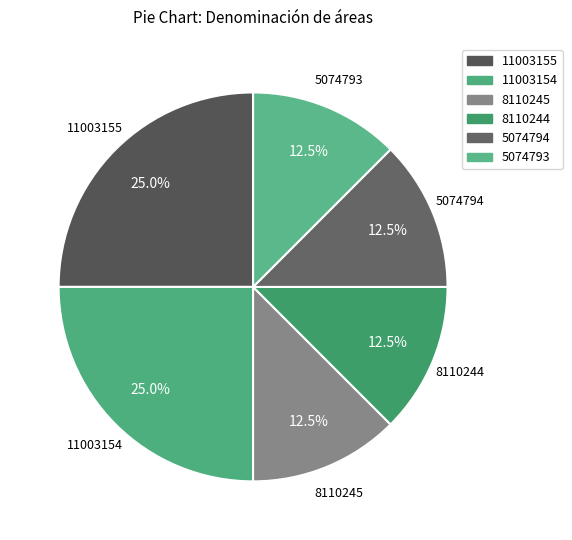

Is 8110245 the majority of the pie?

No